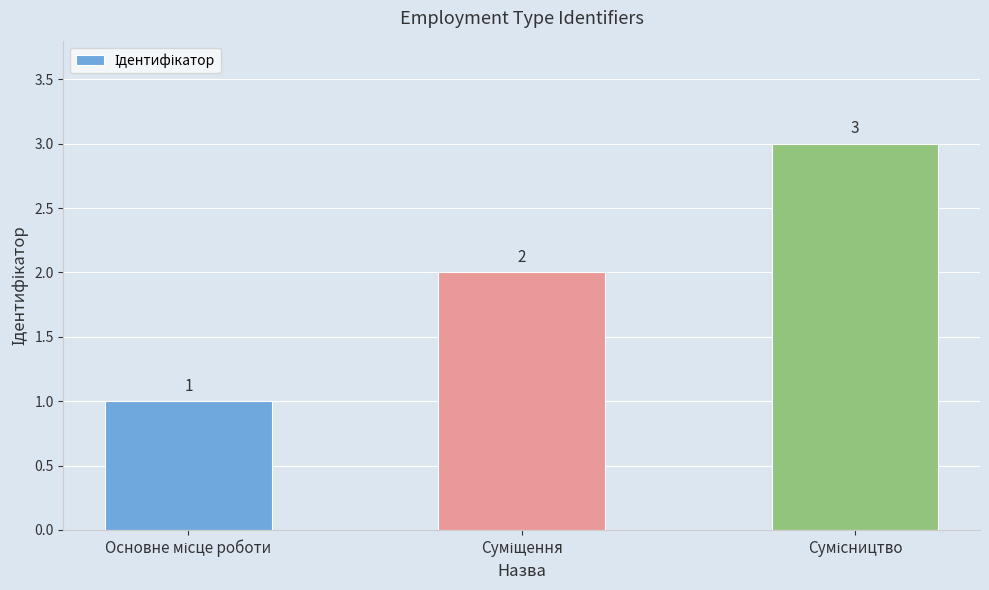

What is the difference between the second highest and minimum values?

1